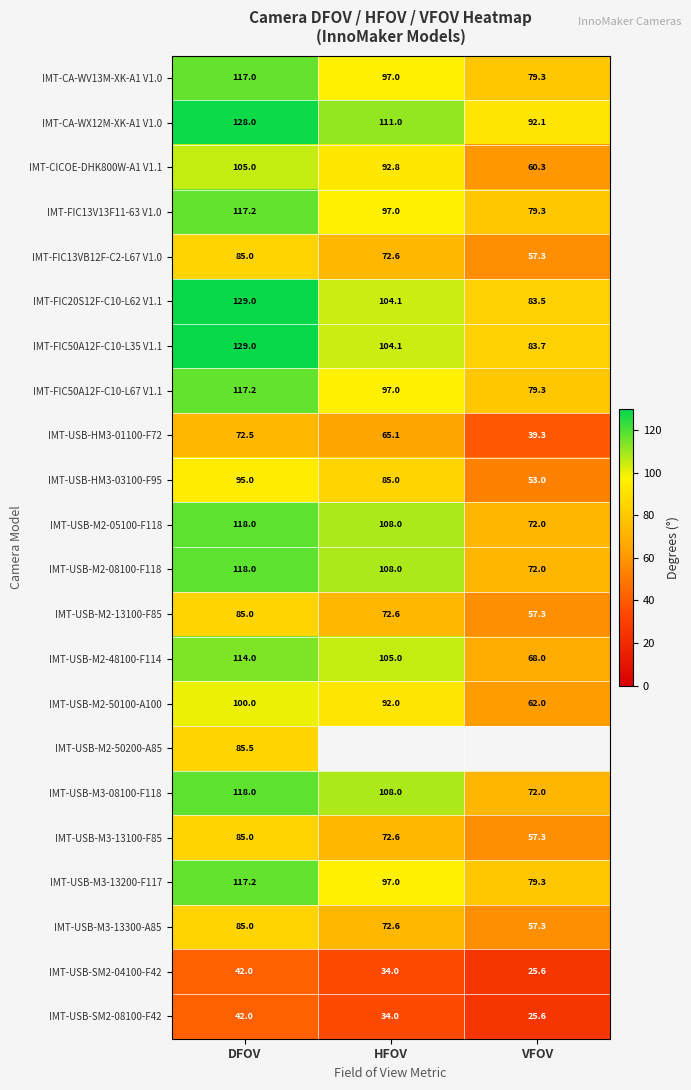

At how many categories does at least one series exceed 107?

2